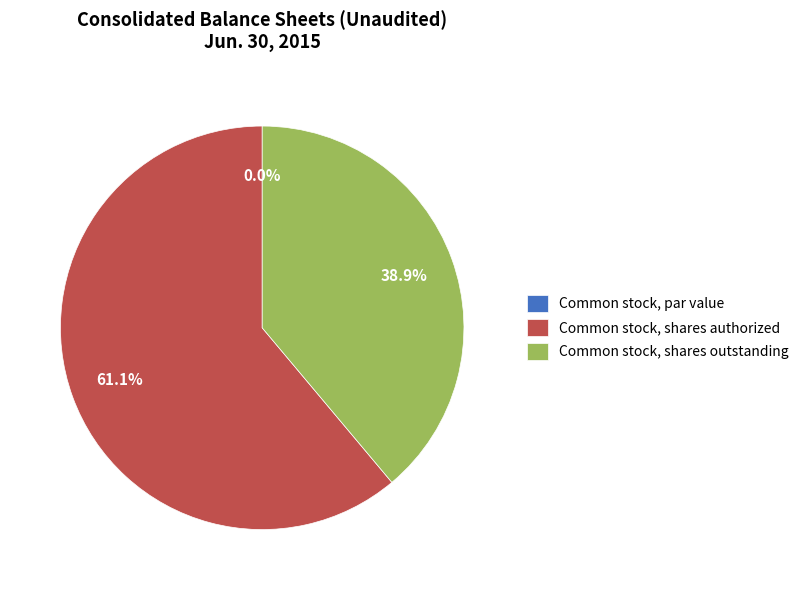

To the nearest percent, what is the average slice percentage?

33%